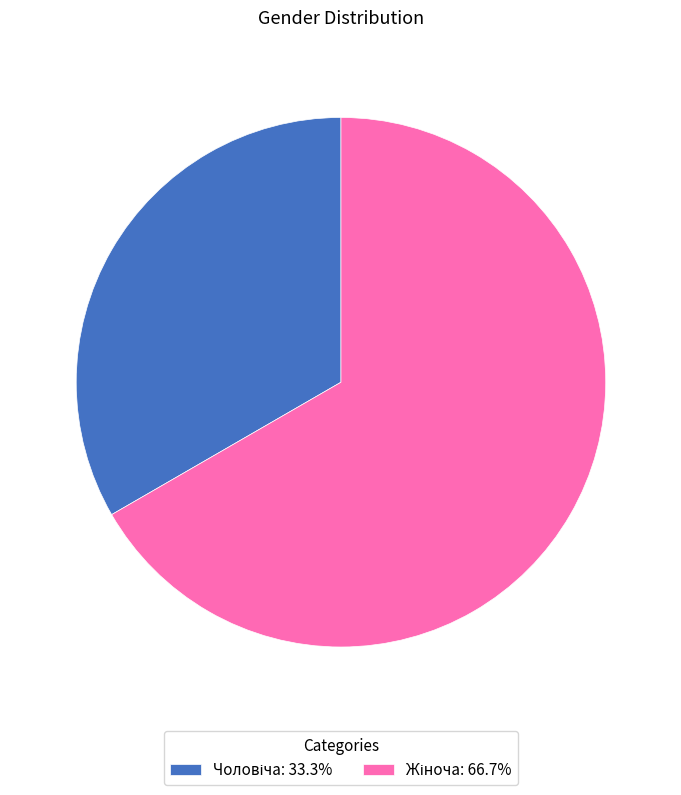

Does any single category account for the majority?

Yes